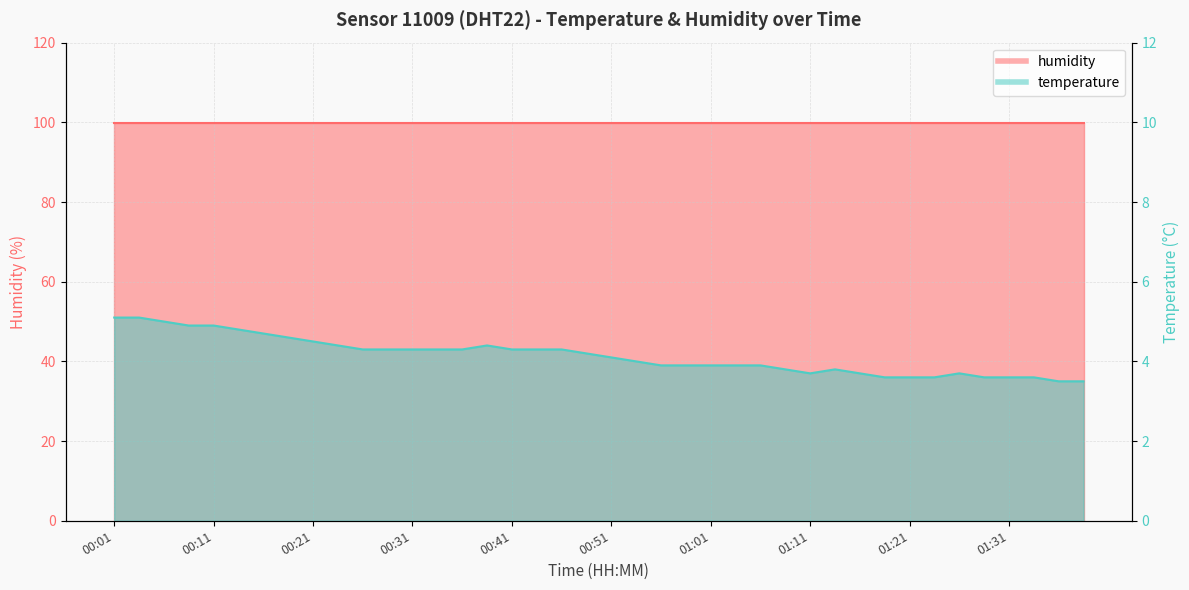

At which category does the chart reach its peak across all series?

00:01